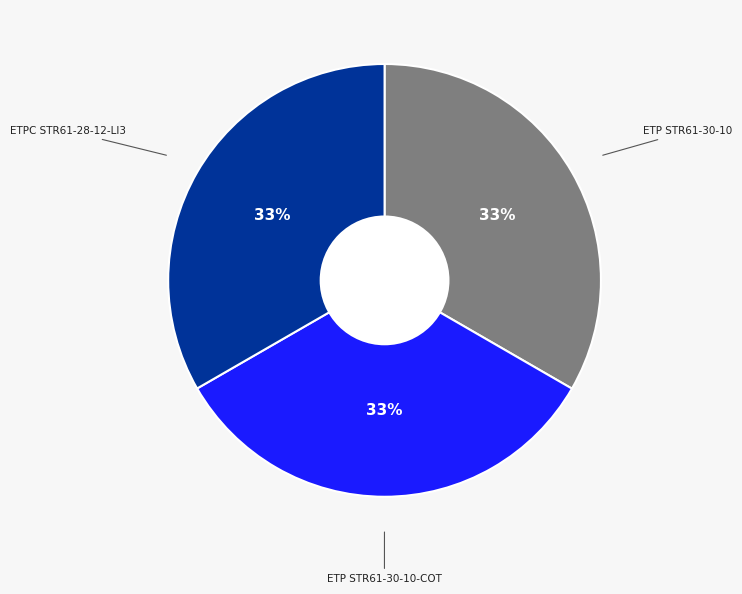

Is it true that ETP STR61-30-10-COT is 39% of the pie?

False